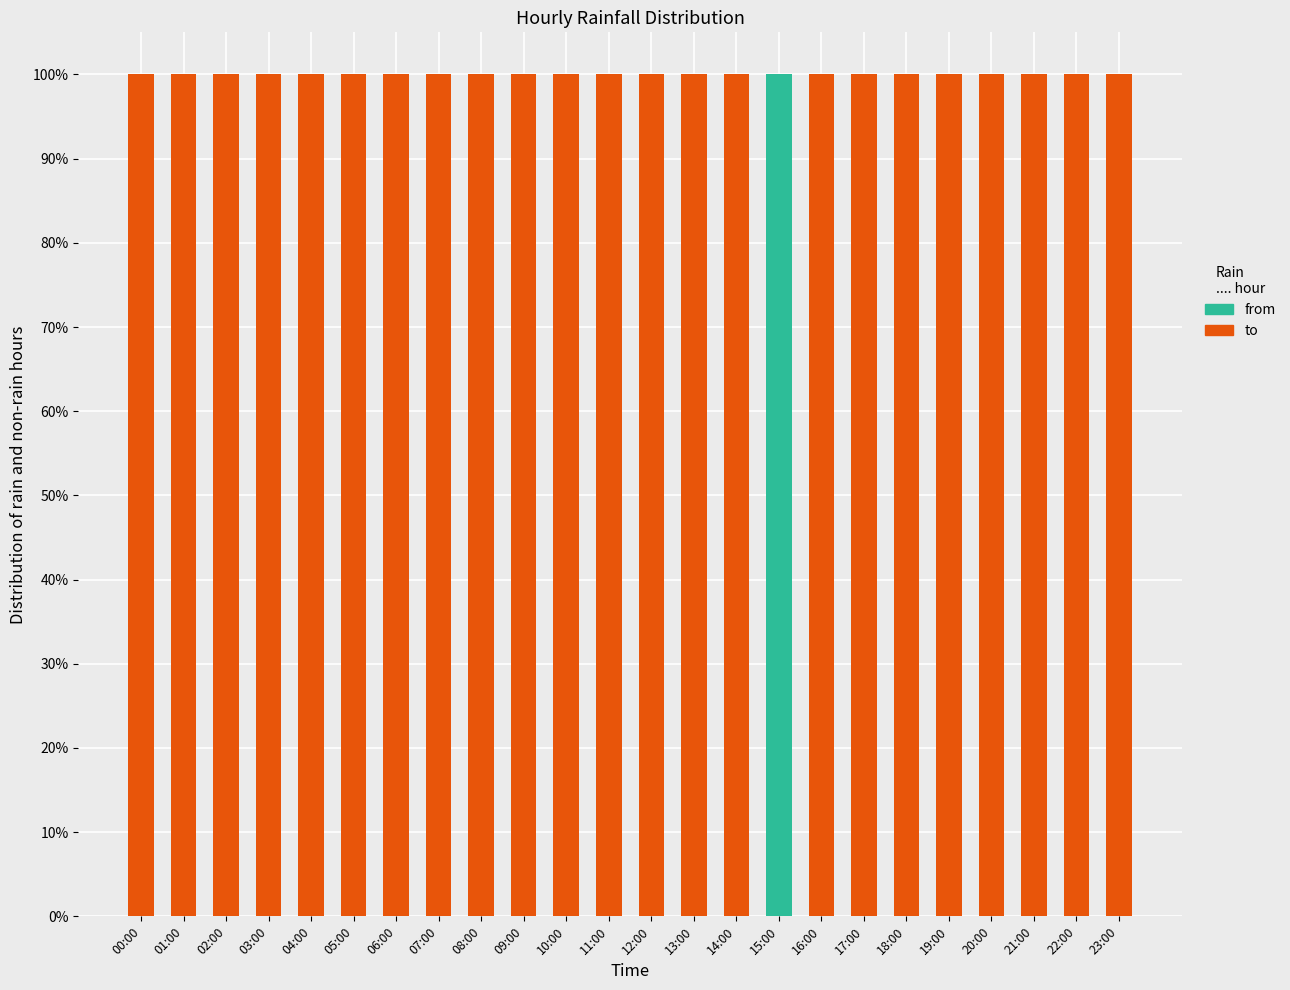

Are the bars grouped side by side (vs. stacked)?

No